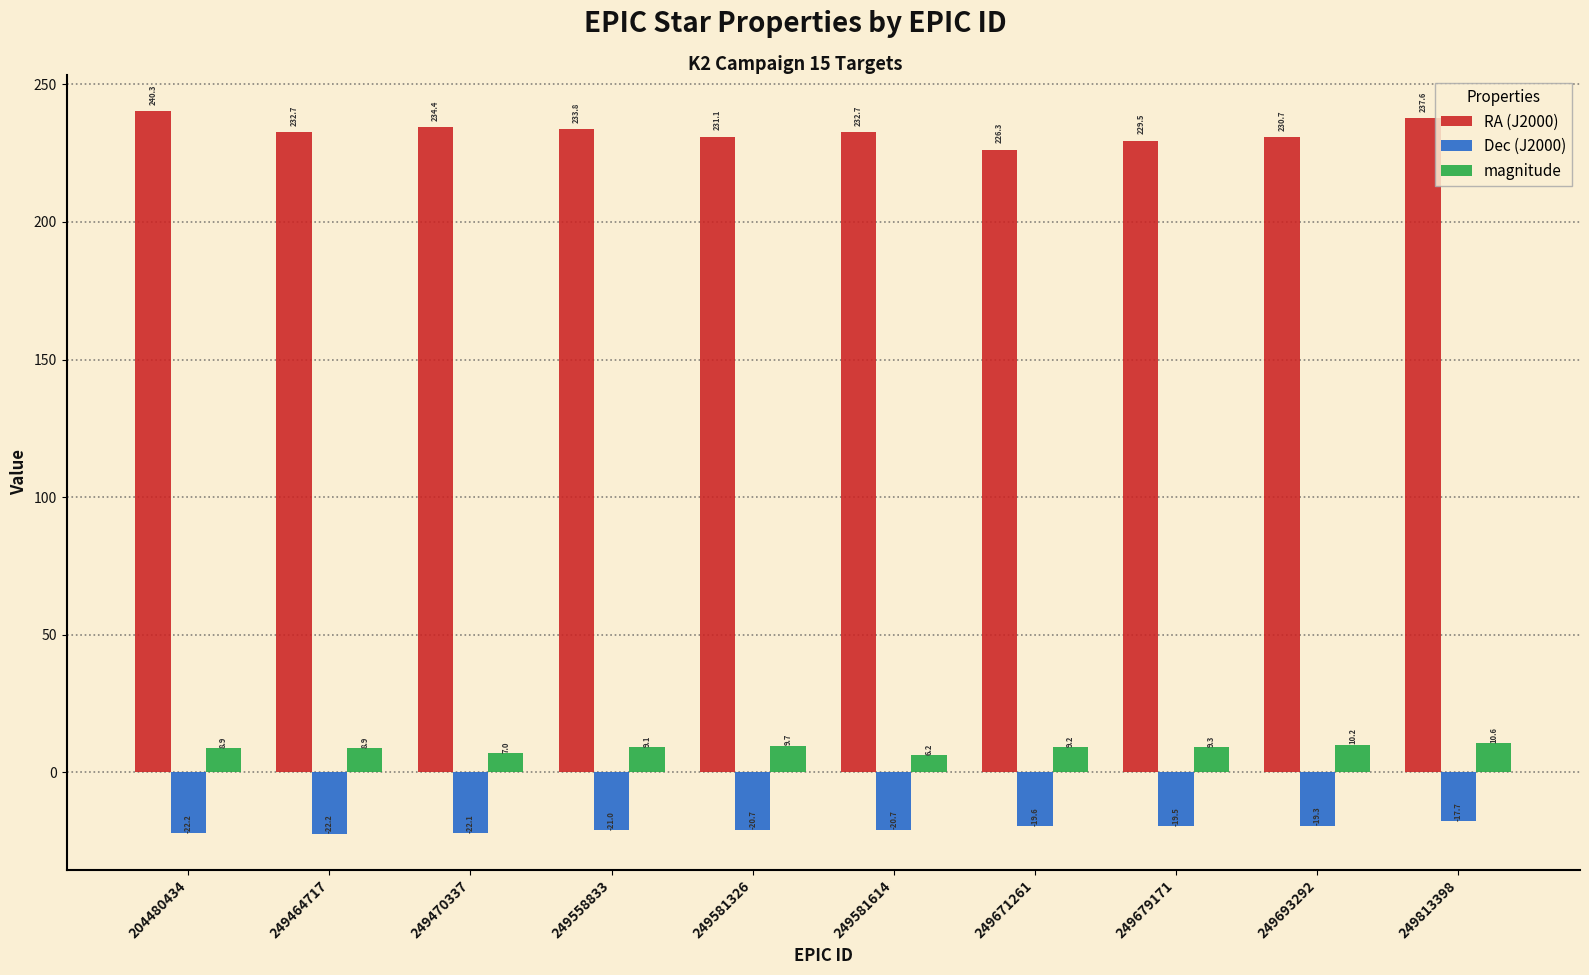

Which category has the highest value in the RA (J2000) series?

204480434